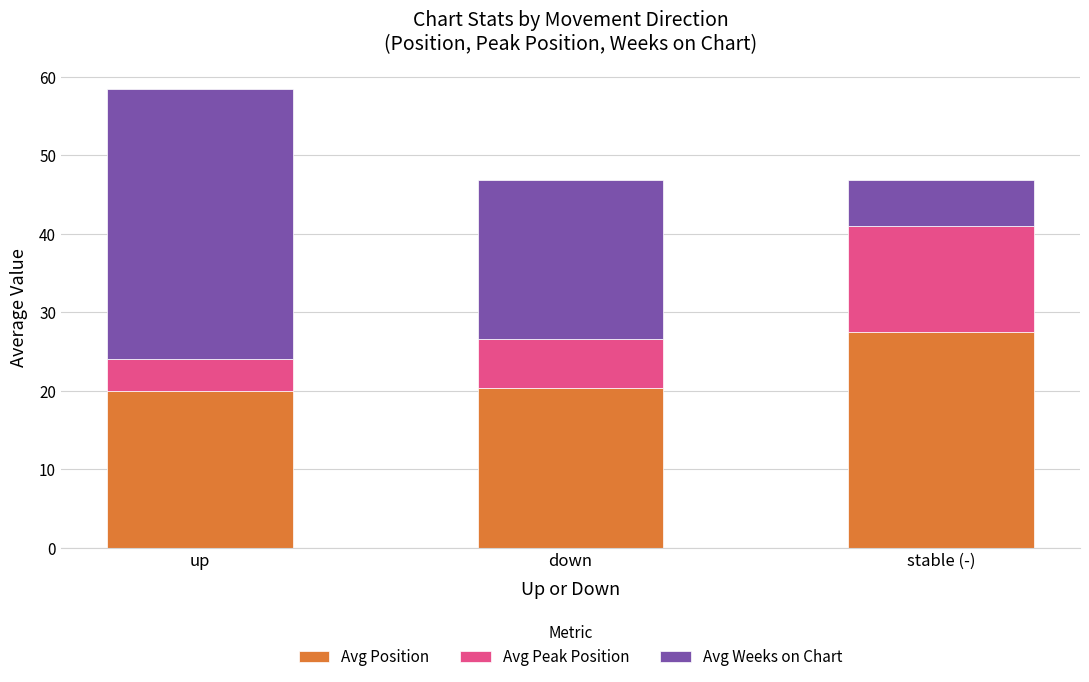

What is the total value across all series at down?

46.8